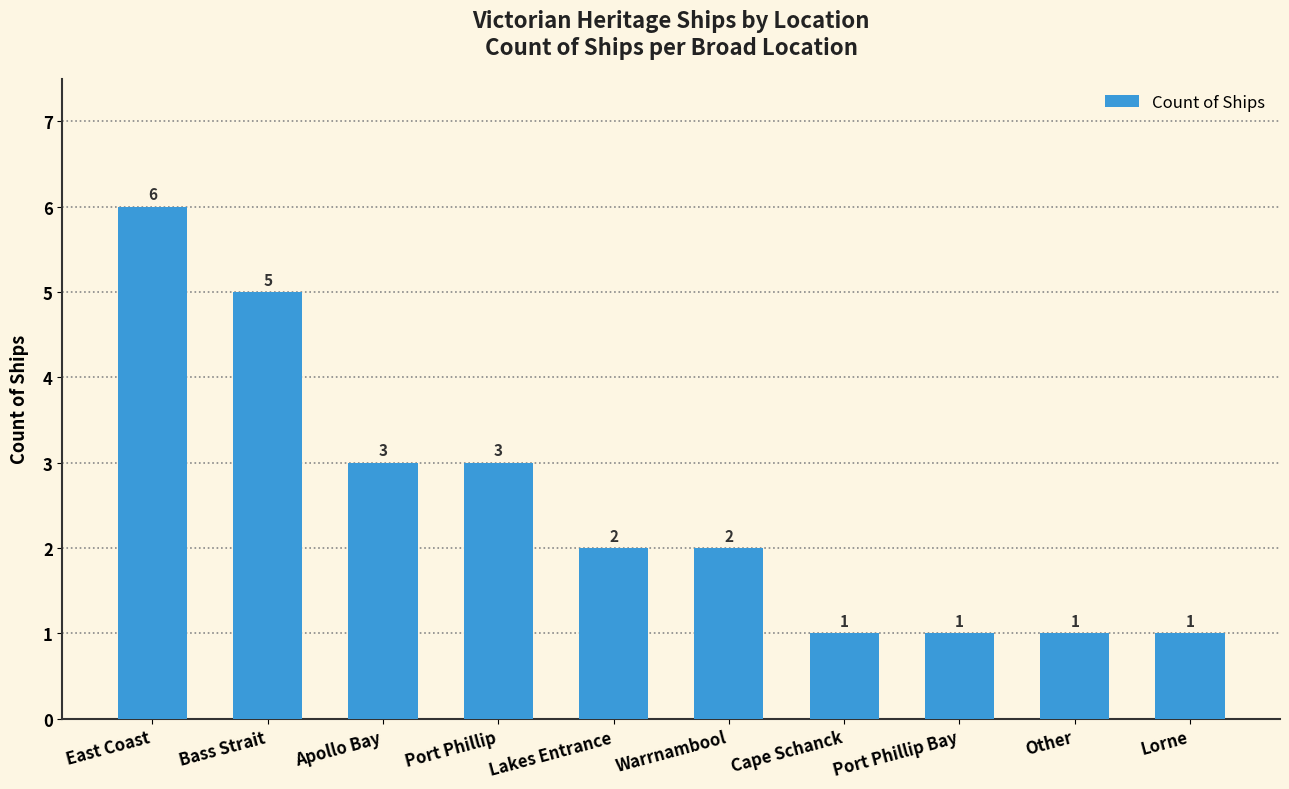

What is the maximum value shown in the chart?

6